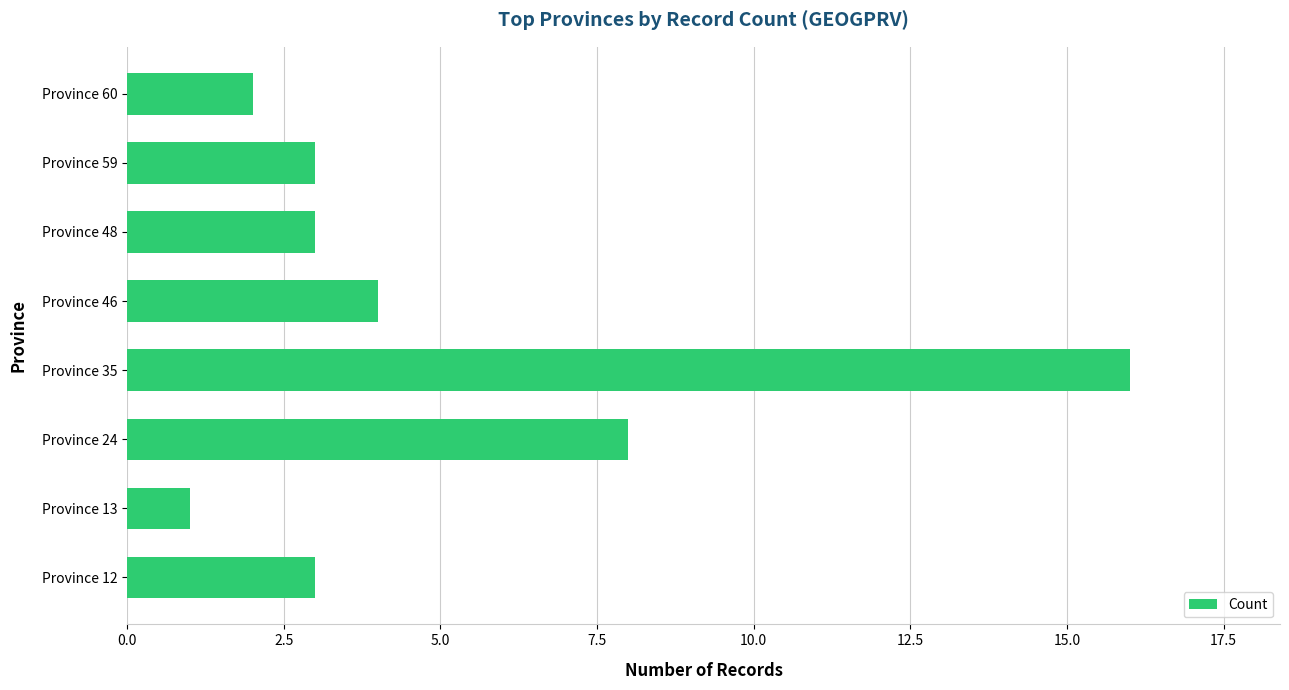

Count the number of data series in this chart.

1